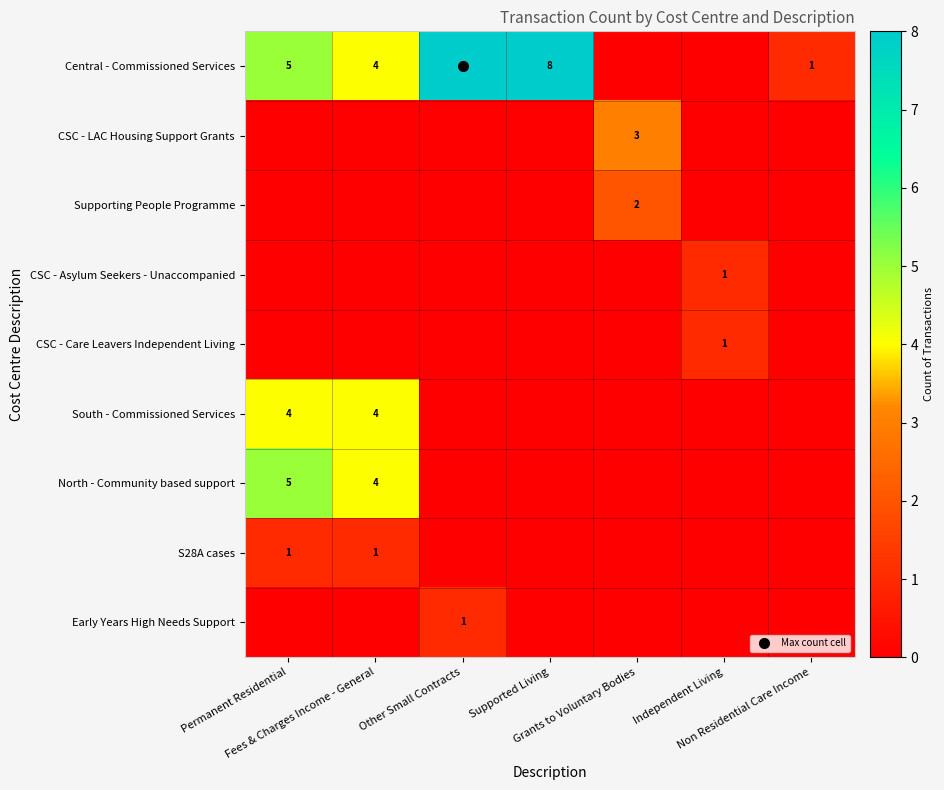

What is the difference between the maximum and minimum values in the S28A cases series?

1